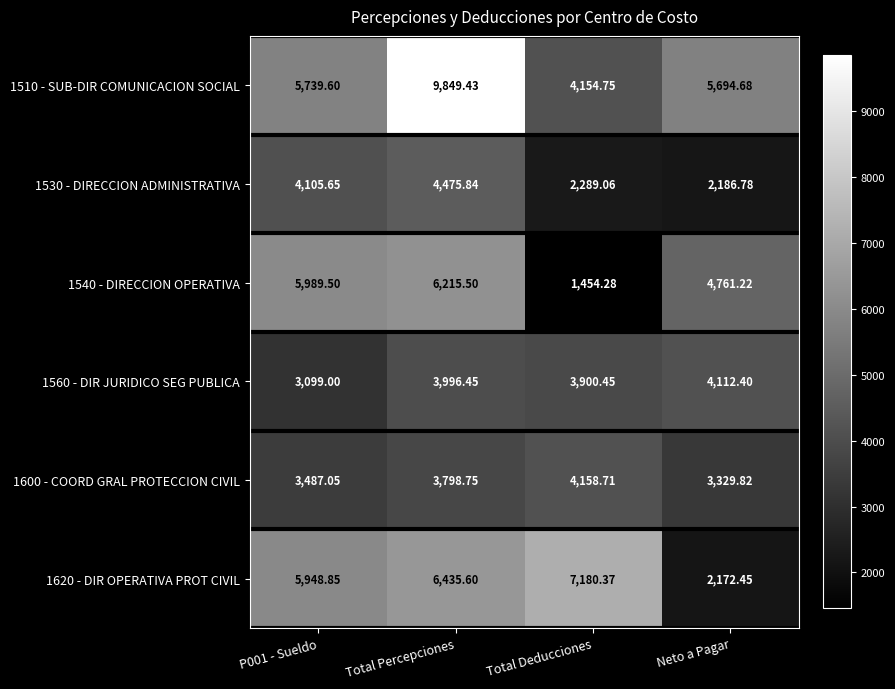

Which category has the highest value in the 1600 - COORD GRAL PROTECCION CIVIL series?

Total Deducciones